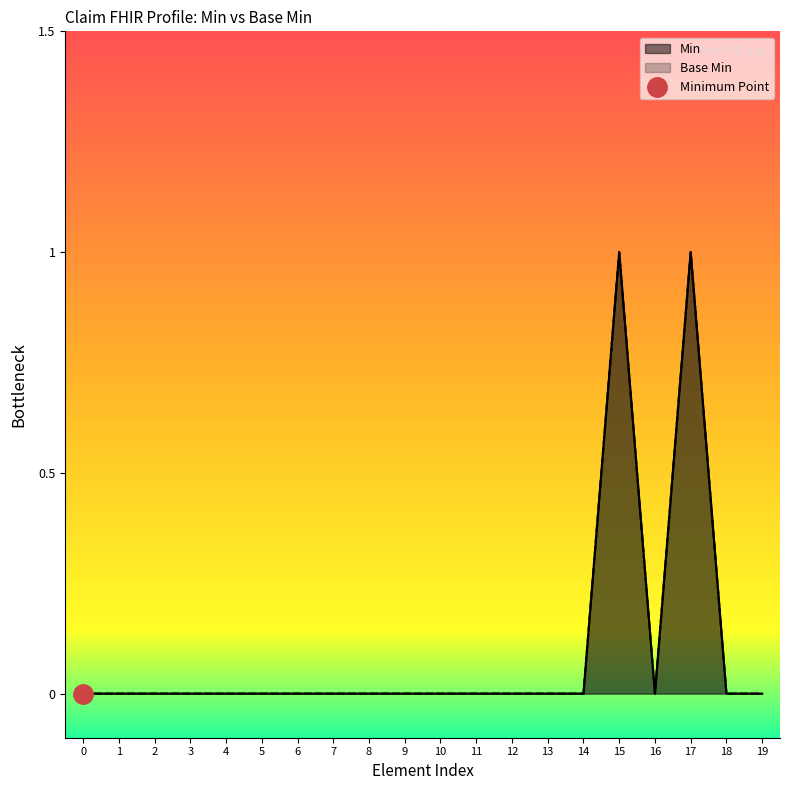

The value of Base Min at 2 is 0. True or false?

False